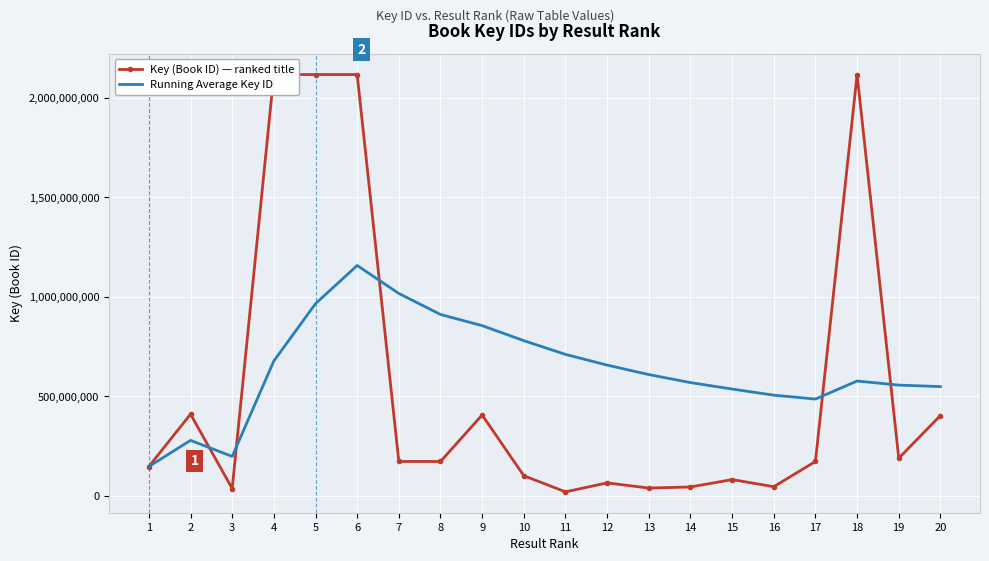

Which series has the widest spread of values?

Key (Book ID) — ranked title